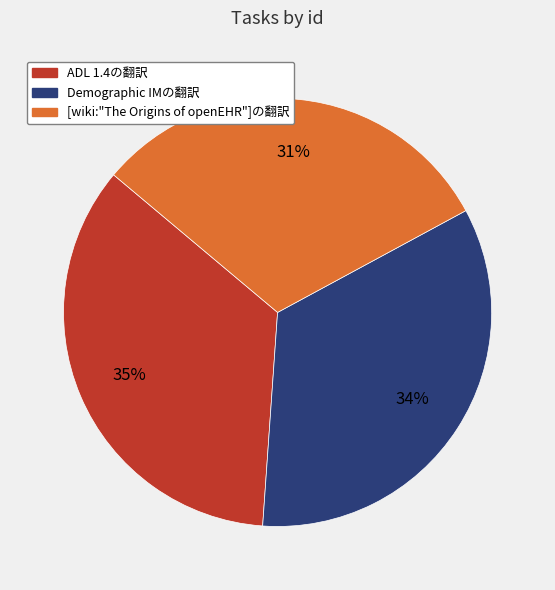

Which has a higher value, ADL 1.4の翻訳 or Demographic IMの翻訳?

ADL 1.4の翻訳